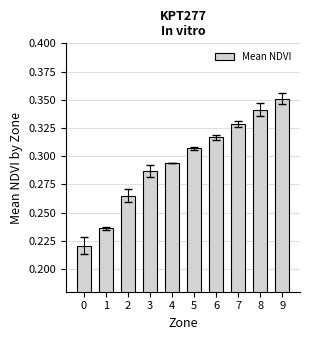

How many bars are there in total?

10